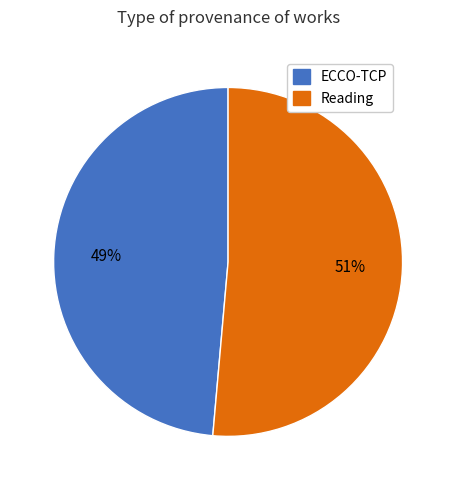

To the nearest percent, what percentage of the pie is Reading?

51%